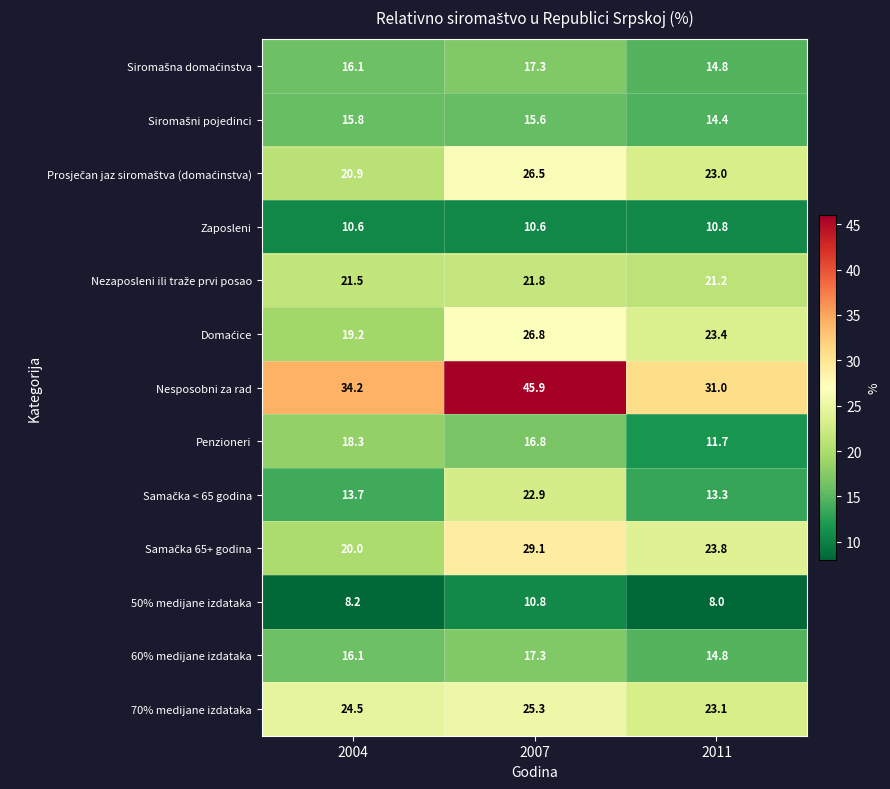

How many data points does each series have?

3